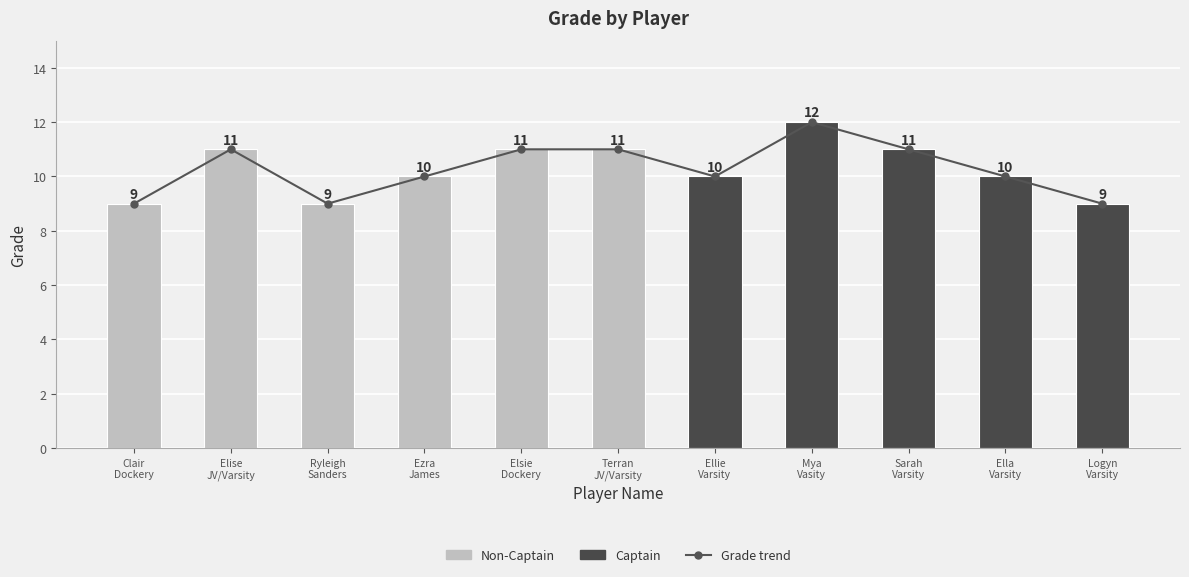

True or false: Grade trend has a value of 11 at Sarah
Varsity.

True